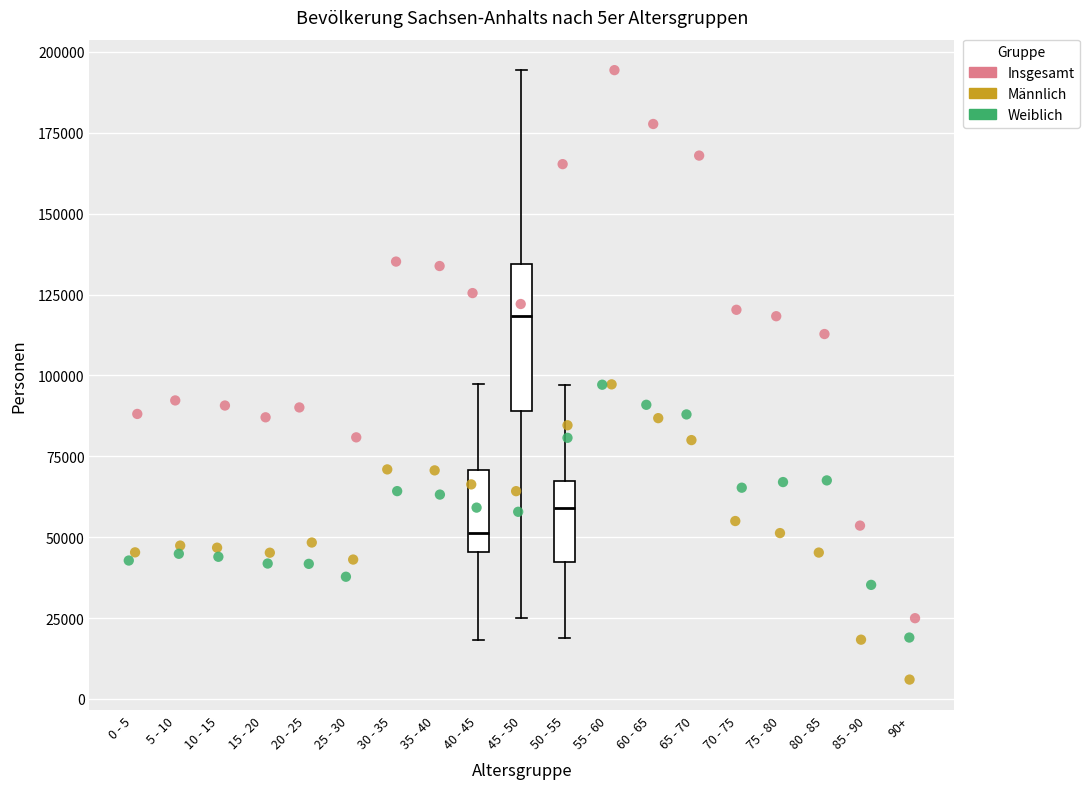

Where is the upper edge of the box for 45 - 50 on the y-axis? The values are not printed on the chart, so give them approximately, as read against the axis.

135000